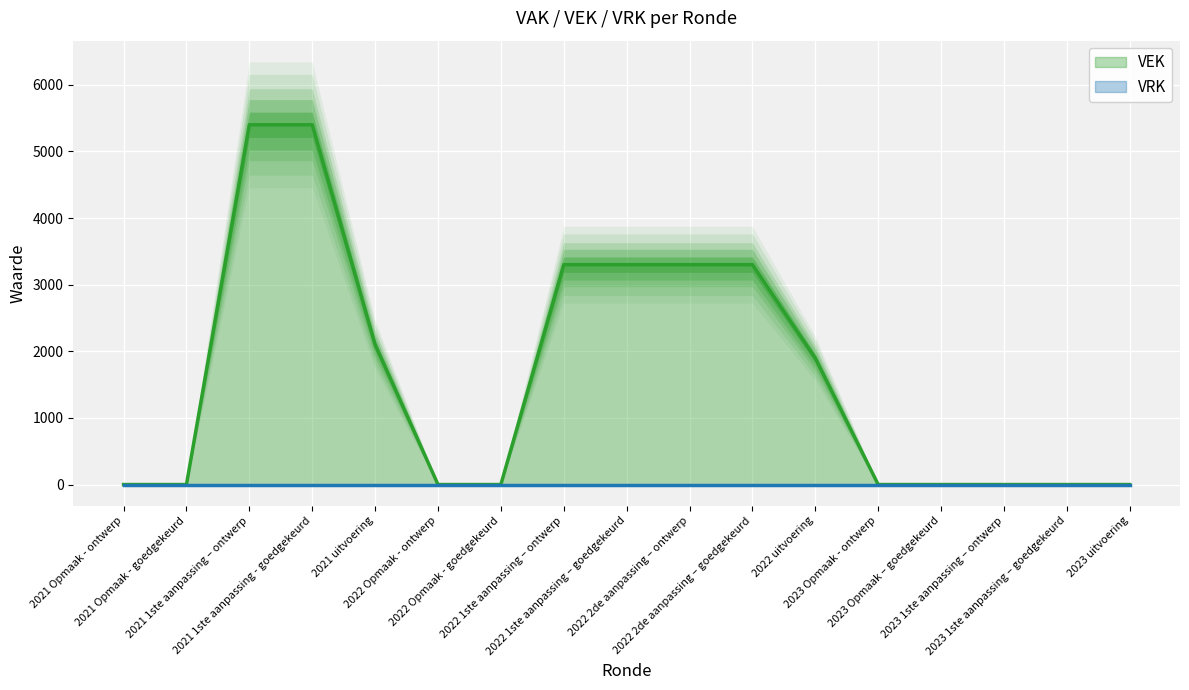

Rank the categories by value from lowest to highest.

2021 Opmaak - ontwerp, 2021 Opmaak - goedgekeurd, 2022 Opmaak - ontwerp, 2022 Opmaak - goedgekeurd, 2023 Opmaak - ontwerp, 2023 Opmaak – goedgekeurd, 2023 1ste aanpassing – ontwerp, 2023 1ste aanpassing – goedgekeurd, 2023 uitvoering, 2022 uitvoering, 2021 uitvoering, 2022 1ste aanpassing – ontwerp, 2022 1ste aanpassing – goedgekeurd, 2022 2de aanpassing – ontwerp, 2022 2de aanpassing – goedgekeurd, 2021 1ste aanpassing – ontwerp, 2021 1ste aanpassing - goedgekeurd